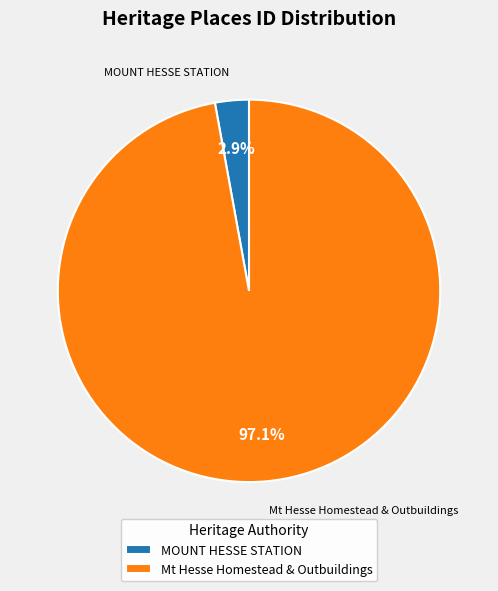

Which category has the smallest portion of the pie?

MOUNT HESSE STATION